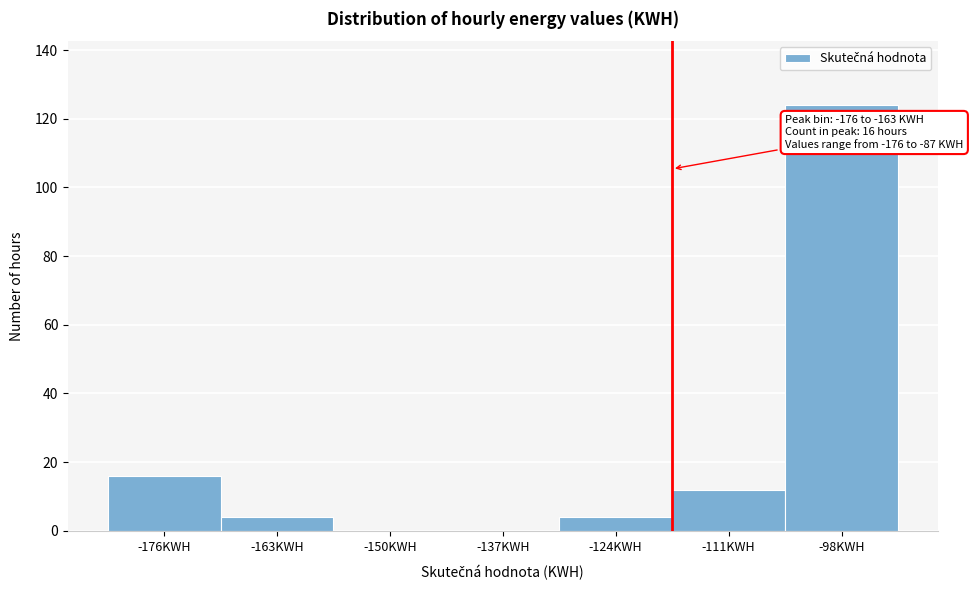

Reading left to right, transcribe all the data shown in this chart.

-176KWH=16	-163KWH=4	-150KWH=0	-137KWH=0	-124KWH=4	-111KWH=12	-98KWH=124